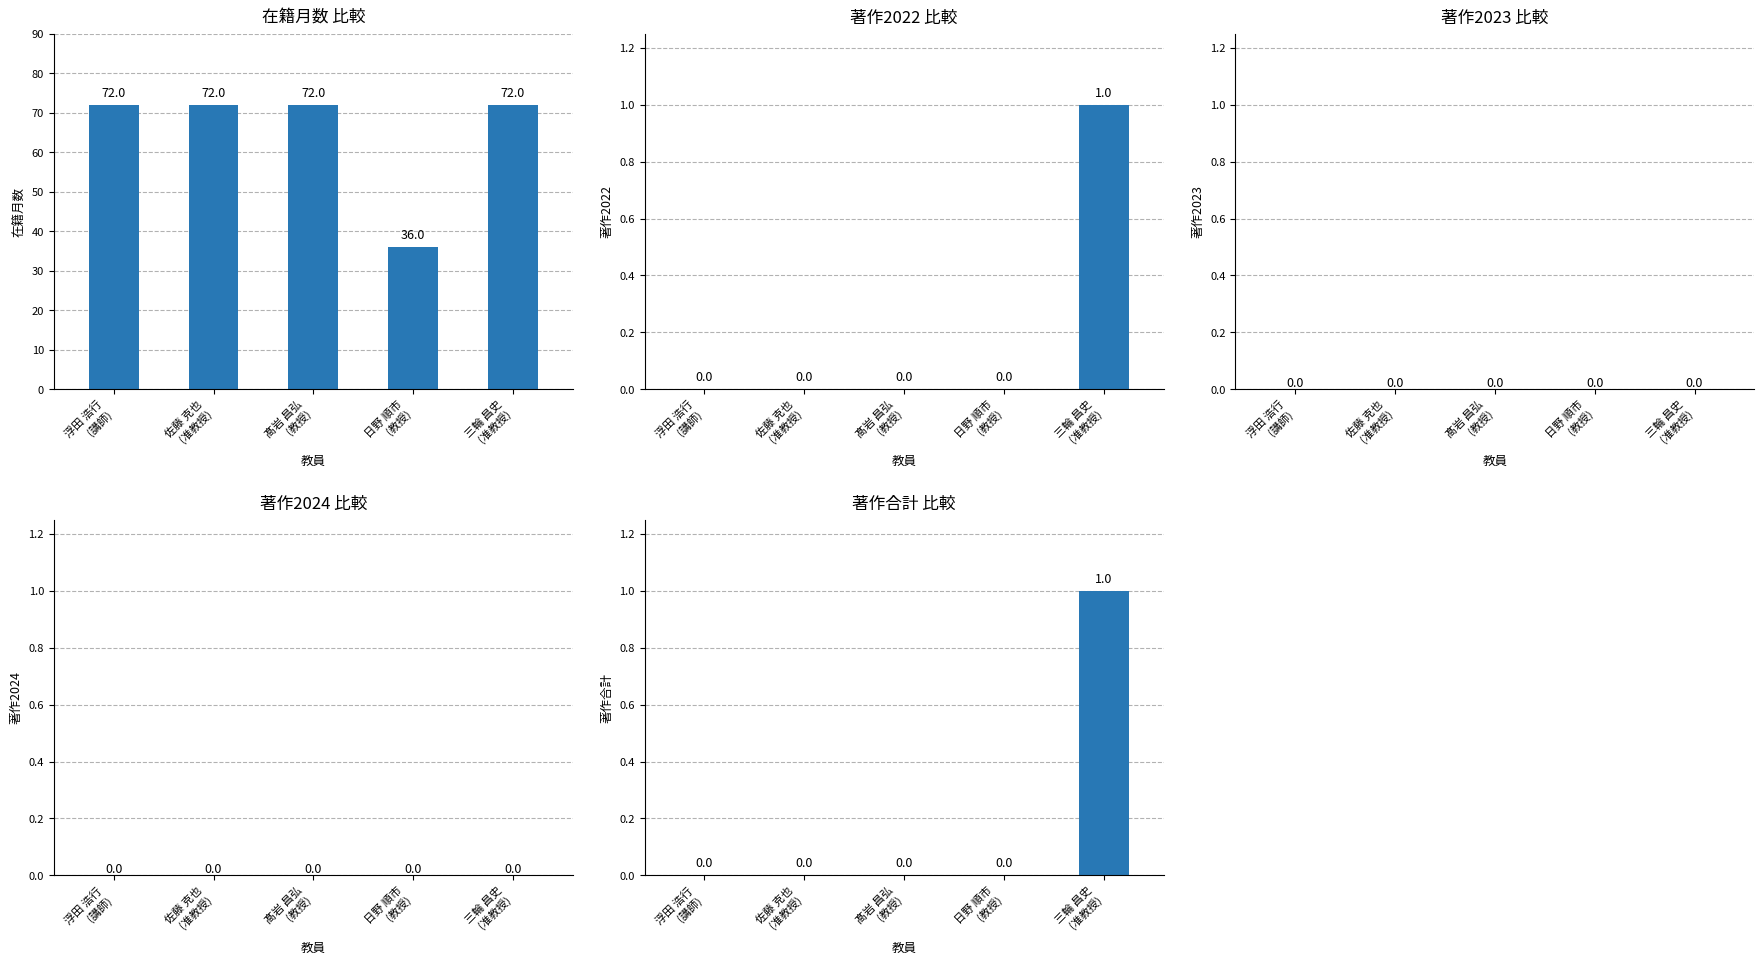

Rank the series at 髙岩 昌弘
(教授) from lowest to highest value.

著作2022, 著作2023, 著作2024, 著作合計, 在籍月数